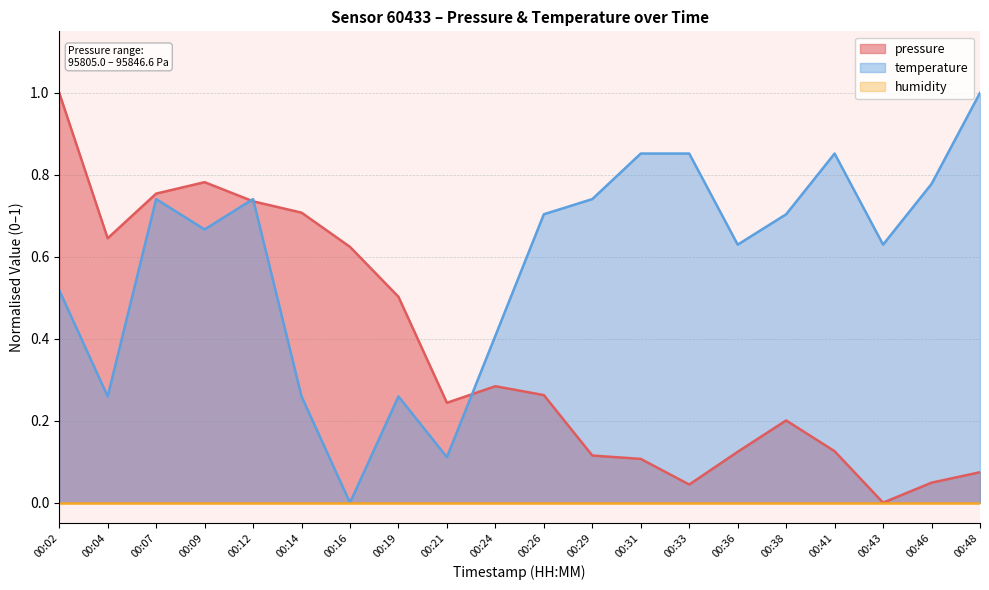

Count the number of data series in this chart.

3